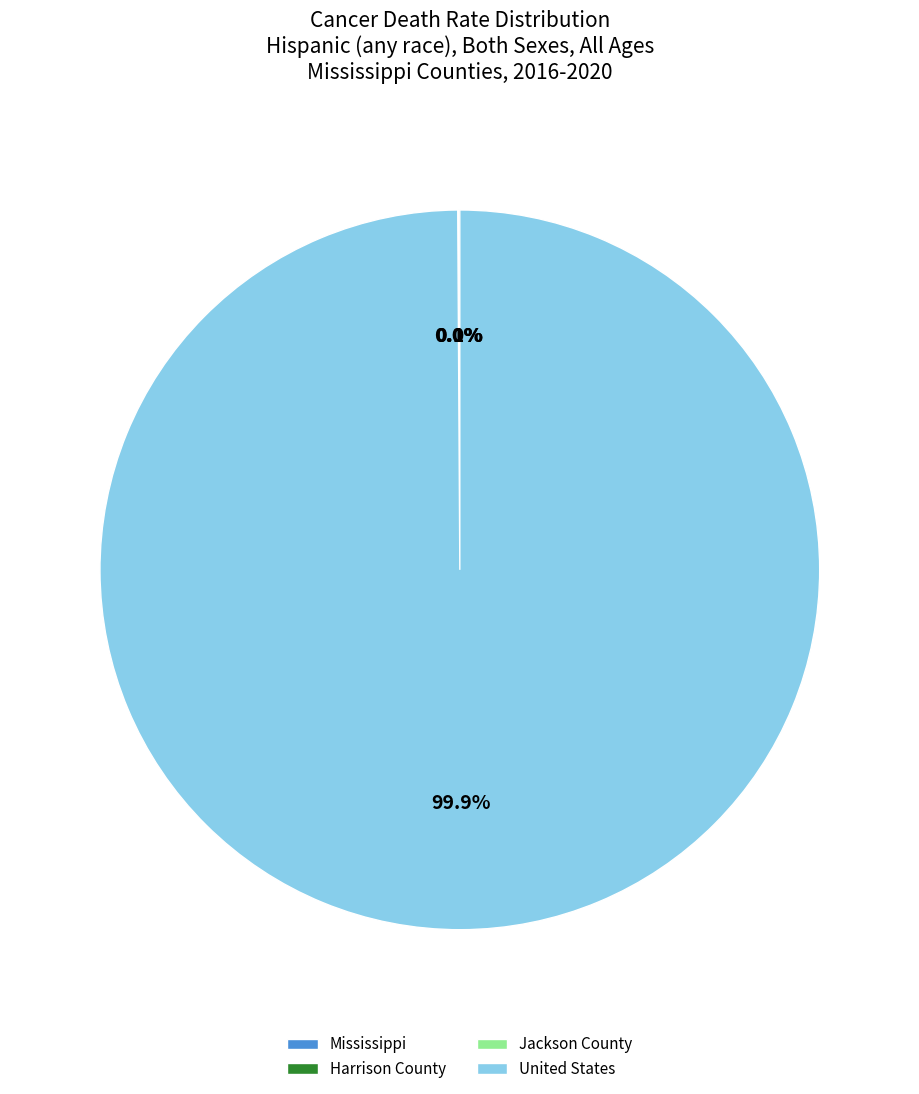

Which category has the biggest portion of the pie?

United States